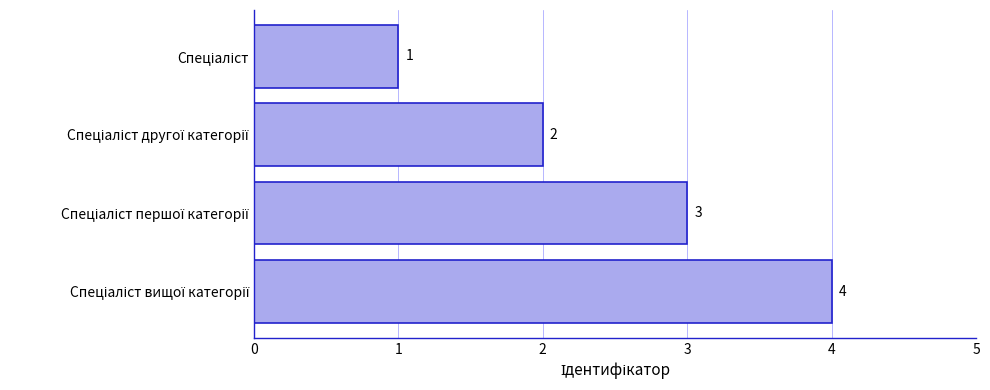

What is the value of the 1st bar from the top?

1